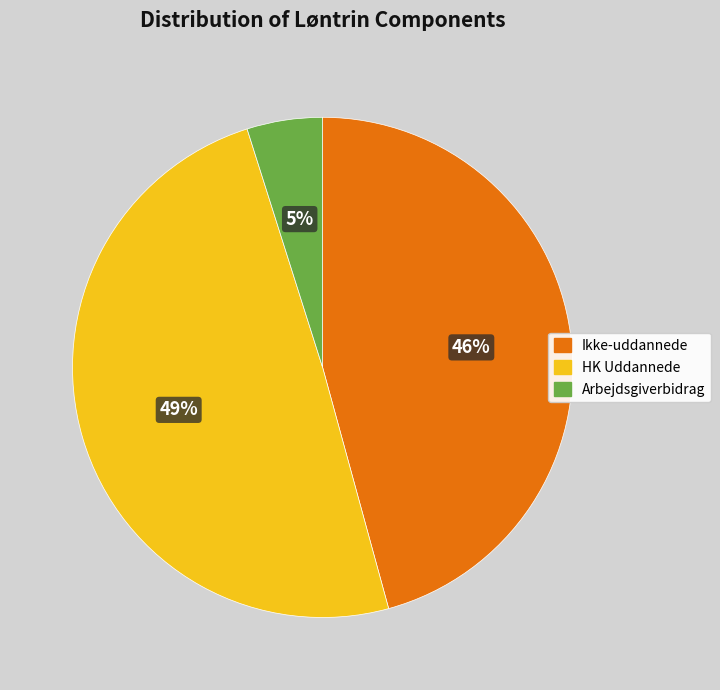

What is the ratio of the value at Arbejdsgiverbidrag to the value at Ikke-uddannede?

0.1